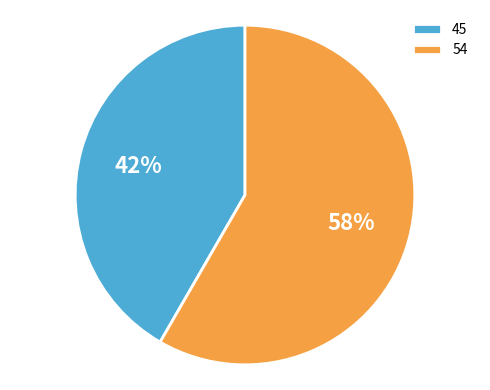

To the nearest percent, what is the combined percentage of 45 and 54?

100%